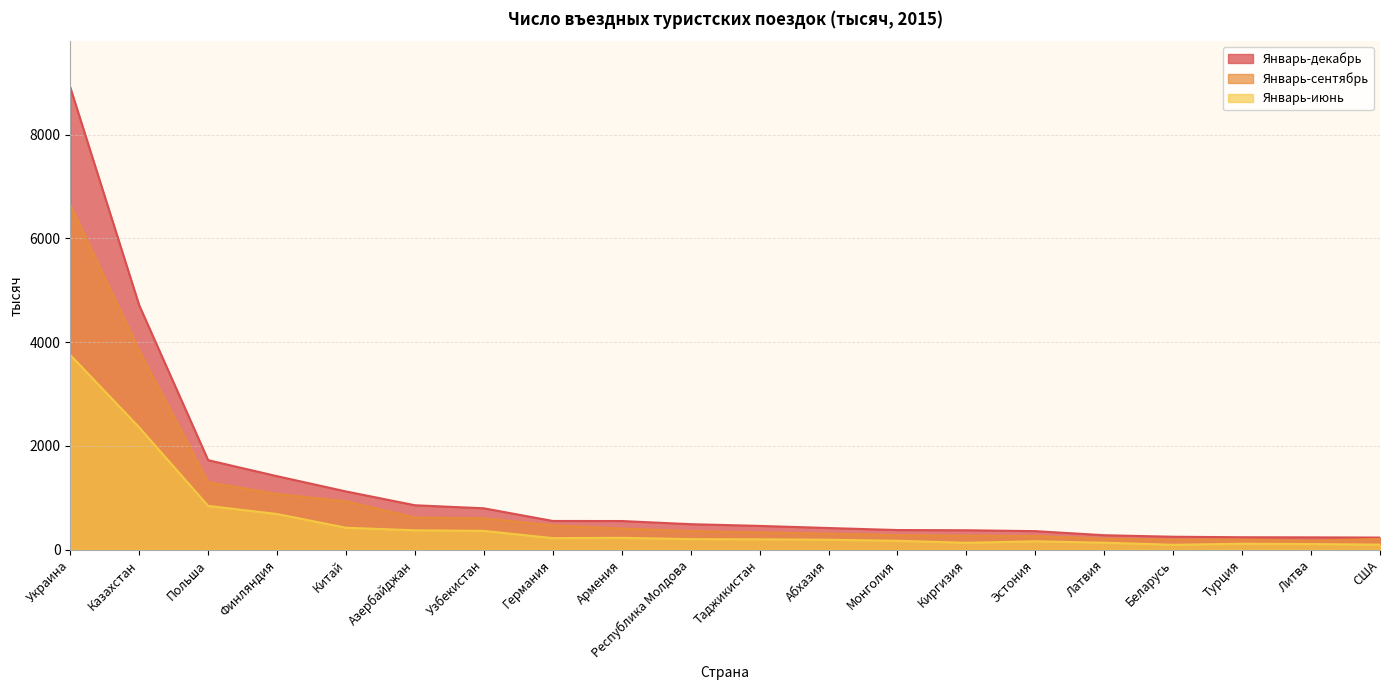

Is it true that Январь-сентябрь equals 827 at Германия?

False